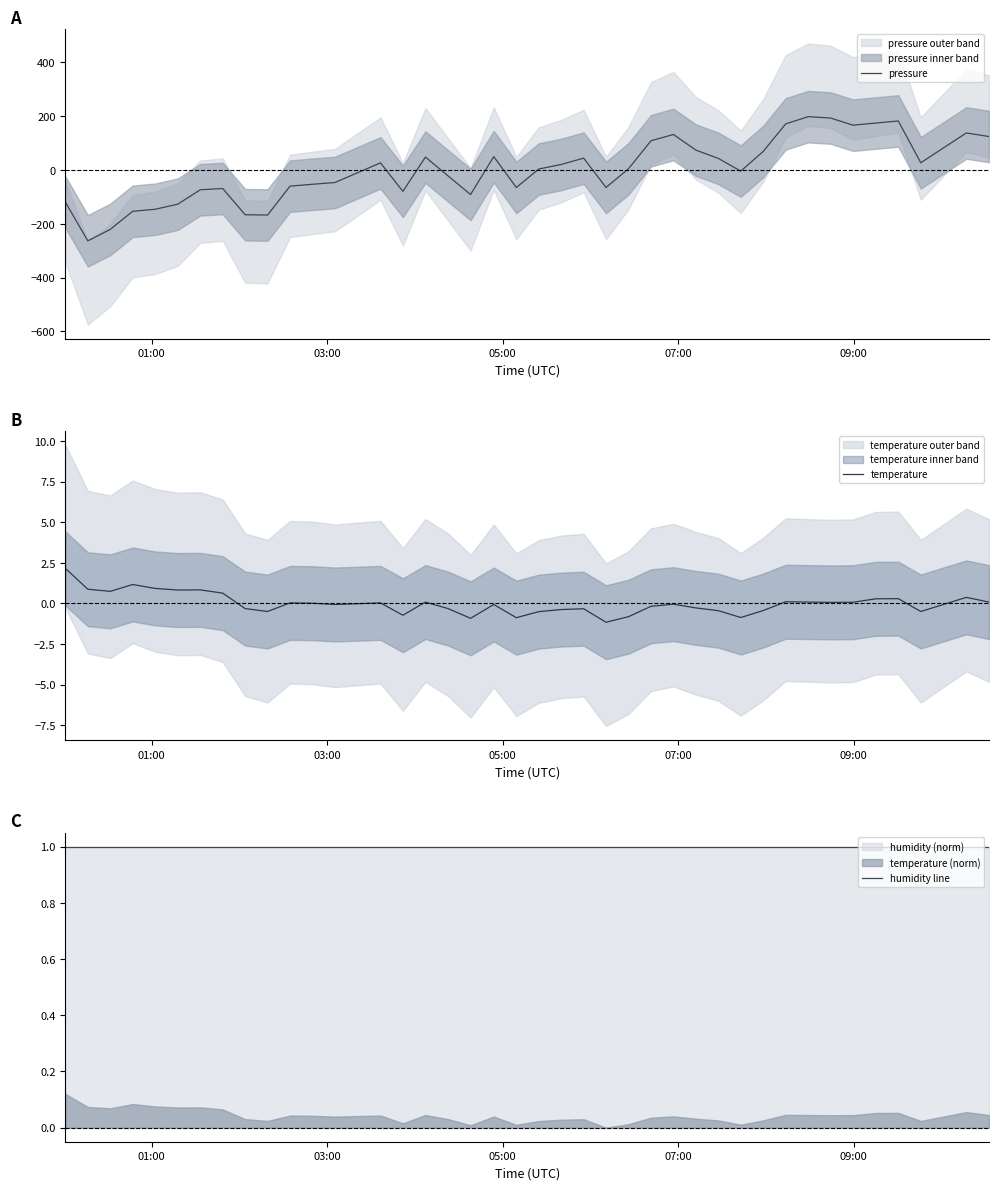

At how many categories does at least one series exceed -129?

40